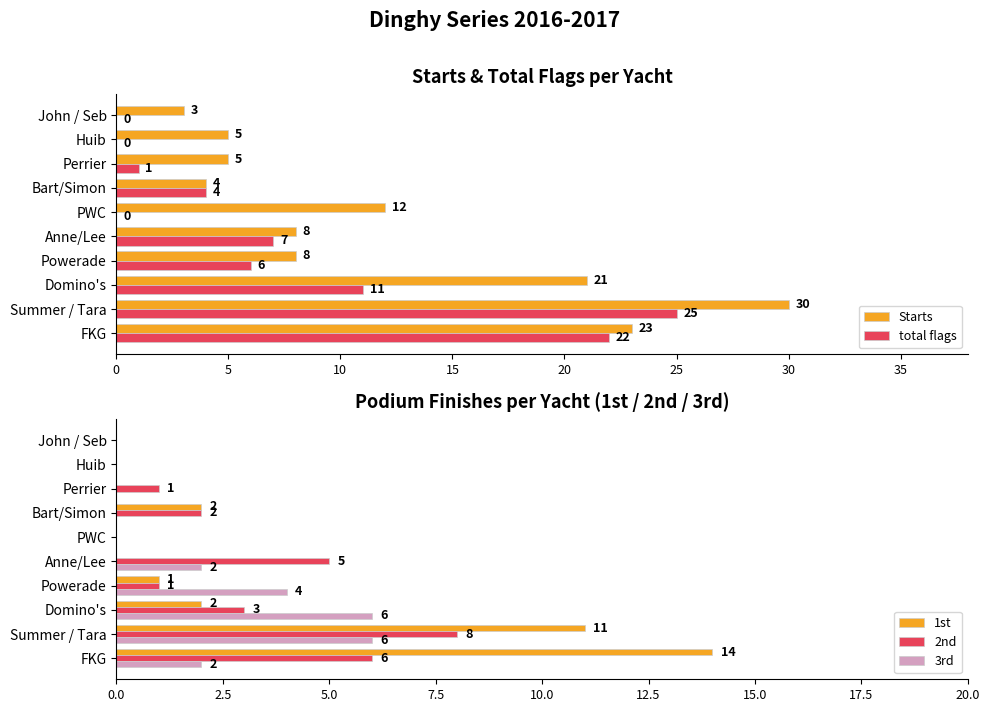

The total flags series shows 10 at Powerade. True or false?

False